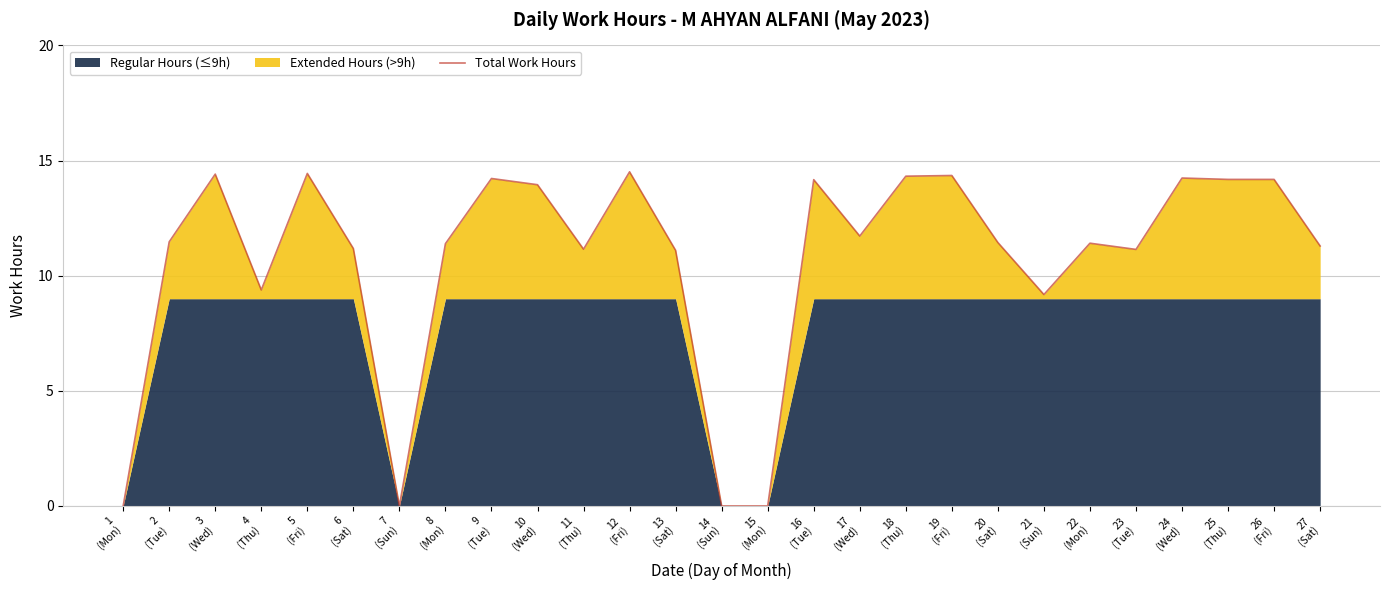

How many interior local peaks (higher than both neighbors) does the data have?

8